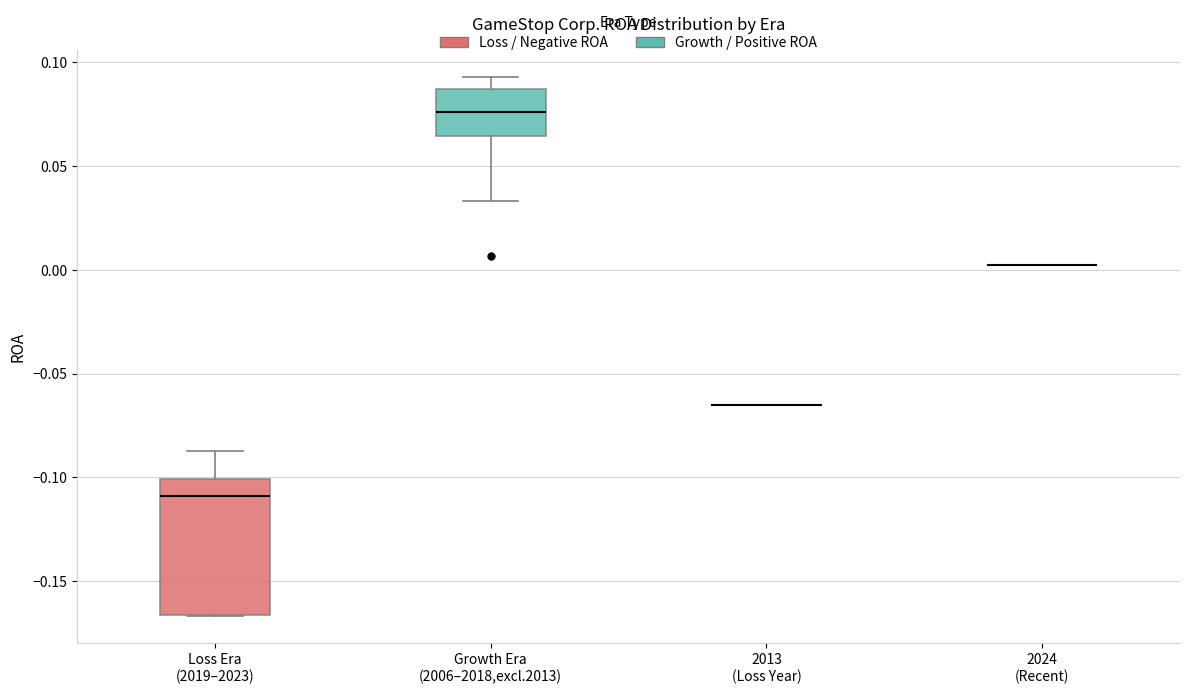

Which box is the tallest, from its lower edge to its upper edge?

Loss Era (2019–2023)